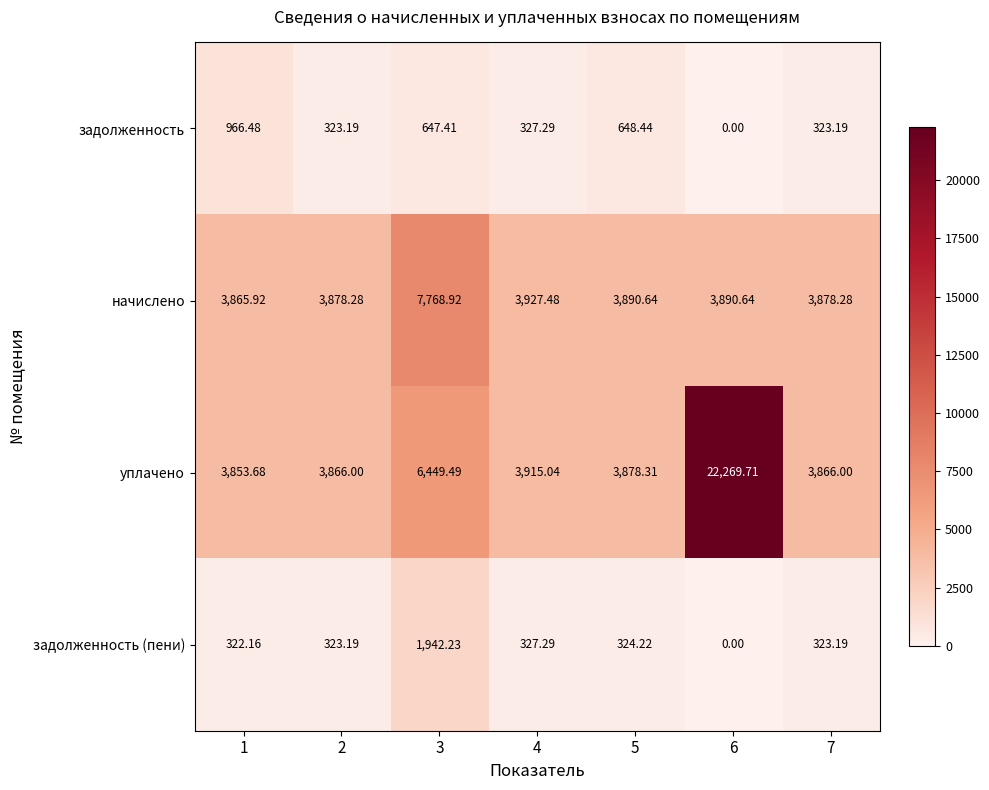

Count the number of data series in this chart.

4